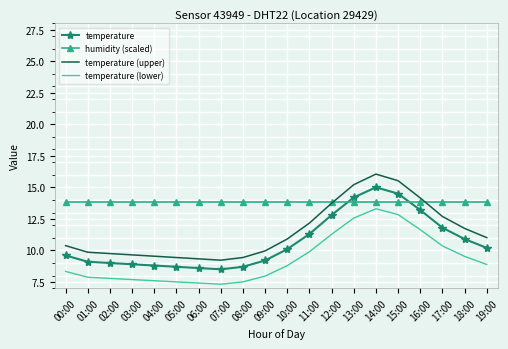

Reading left to right, extract all data points from this chart.

temperature: 00:00=9.6	01:00=9.1	02:00=9.0	03:00=8.9	04:00=8.8	05:00=8.7	06:00=8.6	07:00=8.5	08:00=8.7	09:00=9.2	10:00=10.1	11:00=11.3	12:00=12.8	13:00=14.2	14:00=15.0	15:00=14.5	16:00=13.2	17:00=11.8	18:00=10.9	19:00=10.2
humidity (scaled): 00:00=13.8	01:00=13.8	02:00=13.8	03:00=13.8	04:00=13.8	05:00=13.8	06:00=13.8	07:00=13.8	08:00=13.8	09:00=13.8	10:00=13.8	11:00=13.8	12:00=13.8	13:00=13.8	14:00=13.8	15:00=13.8	16:00=13.8	17:00=13.8	18:00=13.8	19:00=13.8
temperature (upper): 00:00=10.4	01:00=9.9	02:00=9.8	03:00=9.6	04:00=9.5	05:00=9.4	06:00=9.3	07:00=9.2	08:00=9.4	09:00=10.0	10:00=10.9	11:00=12.2	12:00=13.7	13:00=15.2	14:00=16.1	15:00=15.5	16:00=14.2	17:00=12.7	18:00=11.7	19:00=11.0
temperature (lower): 00:00=8.3	01:00=7.9	02:00=7.8	03:00=7.7	04:00=7.6	05:00=7.5	06:00=7.4	07:00=7.3	08:00=7.5	09:00=8.0	10:00=8.8	11:00=9.9	12:00=11.3	13:00=12.6	14:00=13.3	15:00=12.8	16:00=11.6	17:00=10.4	18:00=9.5	19:00=8.9